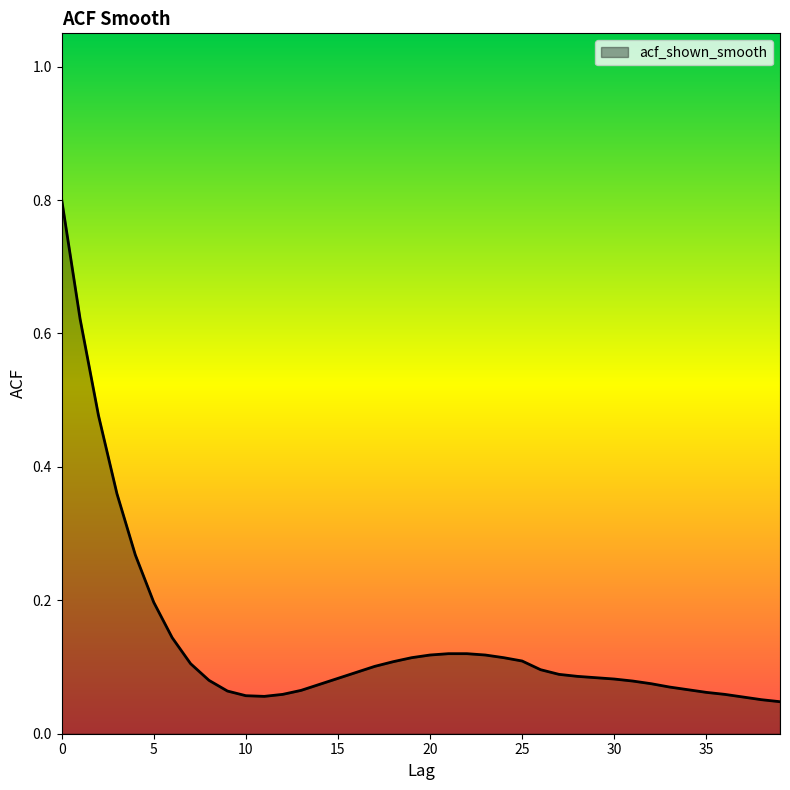

What is the maximum value shown in the chart?

0.8